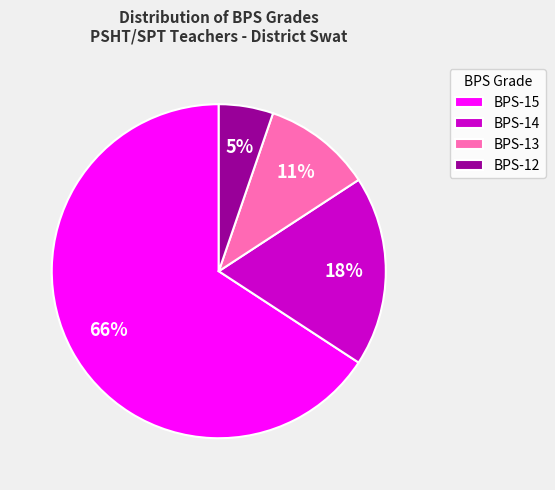

What is the largest slice in the pie chart?

BPS-15